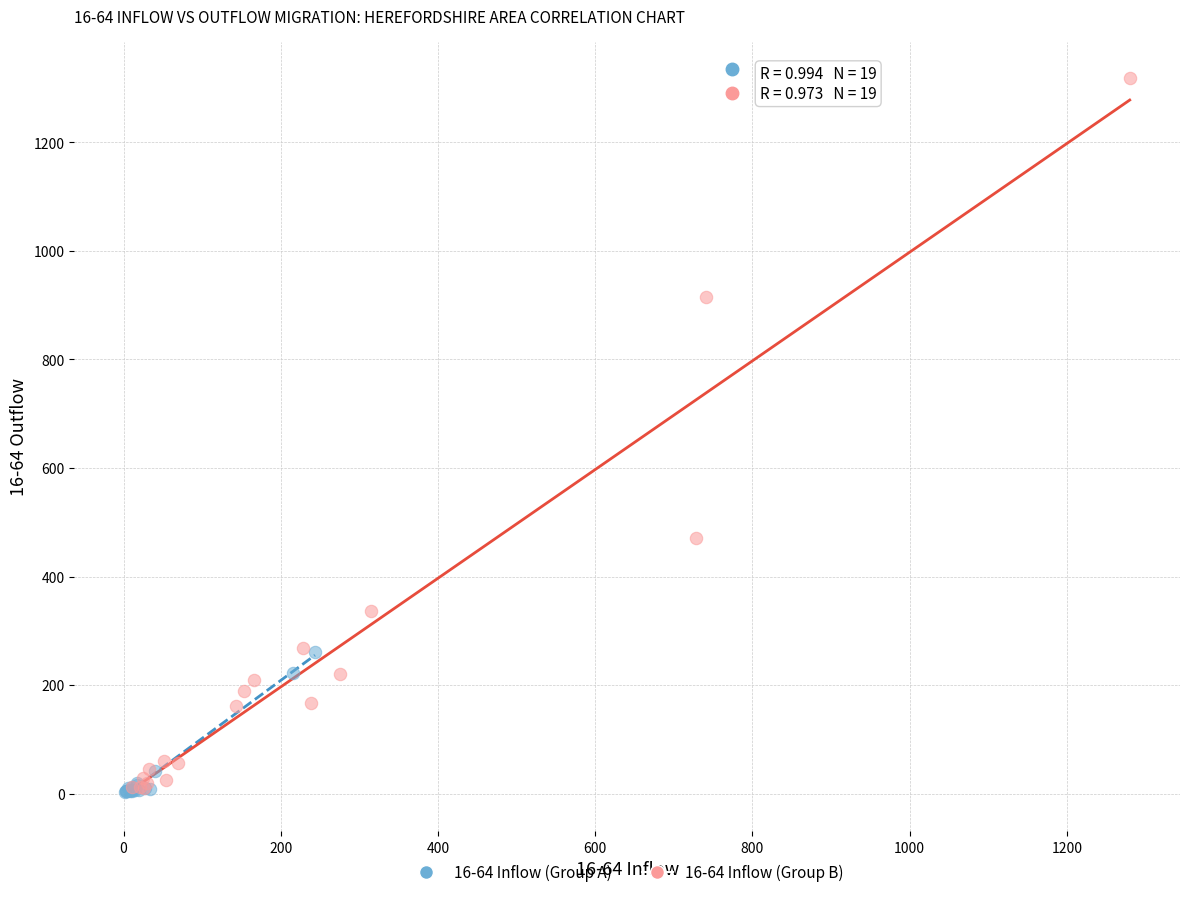

Which series has the largest Y range (max minus min)?

16-64 Inflow (Group B)